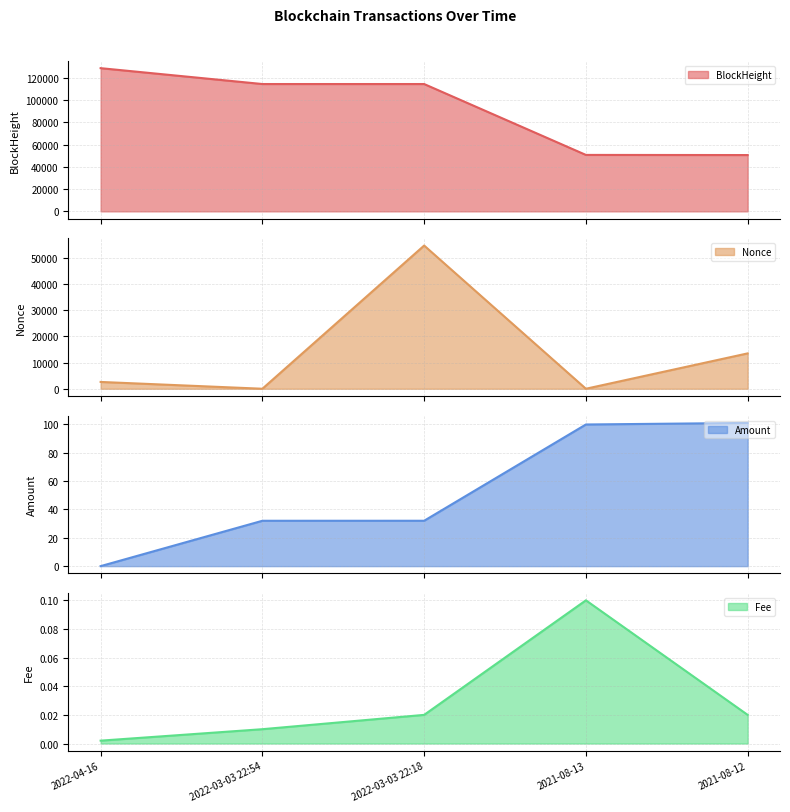

What is the difference between the Nonce values at 2022-03-03 22:18 and 2021-08-13?

54787.0